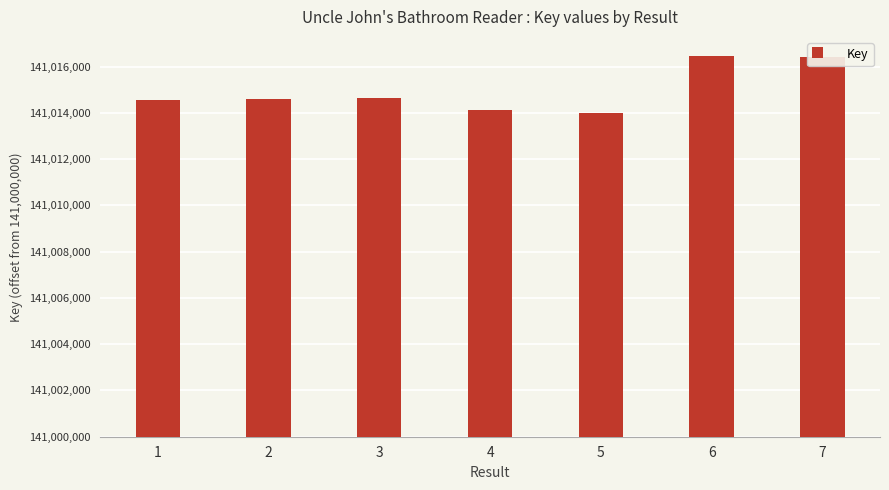

Where does the data first go above 14603?

3